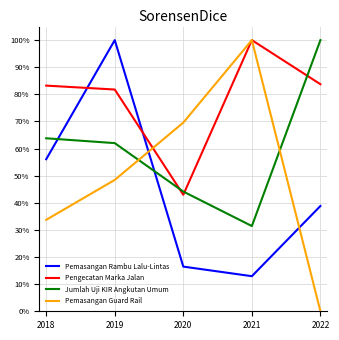

Which series has the widest spread of values?

Pemasangan Guard Rail